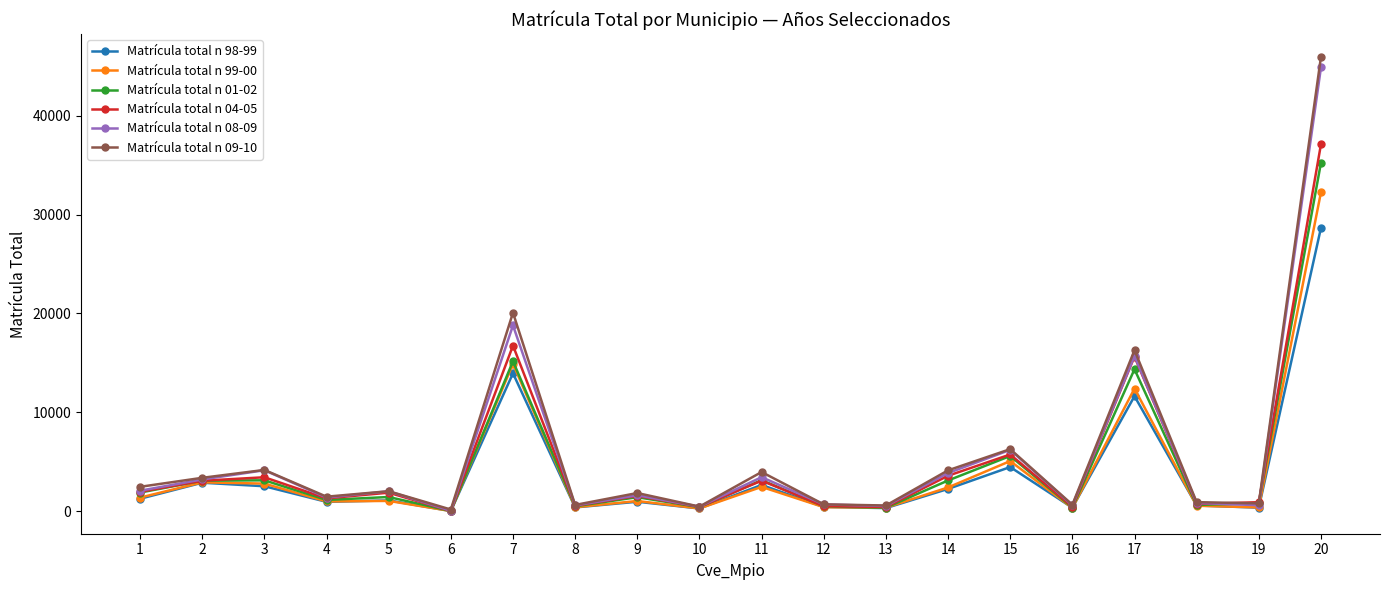

How many series are shown in this chart?

6